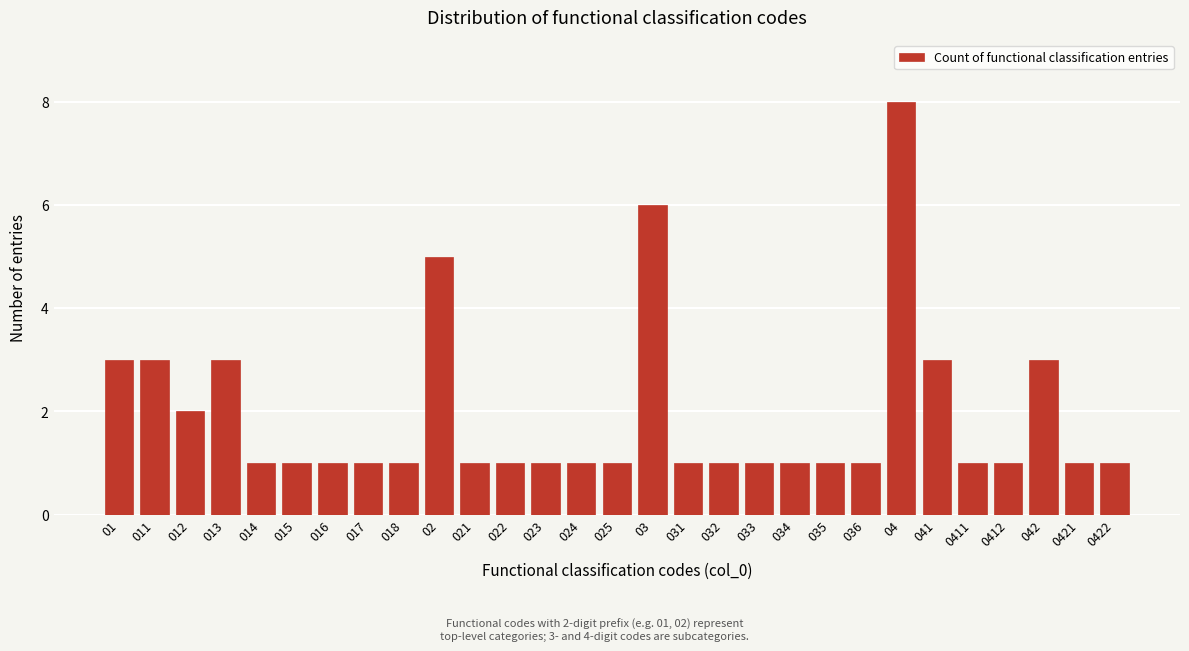

Reading right to left, extract all data points from this chart.

0422=1	0421=1	042=3	0412=1	0411=1	041=3	04=8	036=1	035=1	034=1	033=1	032=1	031=1	03=6	025=1	024=1	023=1	022=1	021=1	02=5	018=1	017=1	016=1	015=1	014=1	013=3	012=2	011=3	01=3